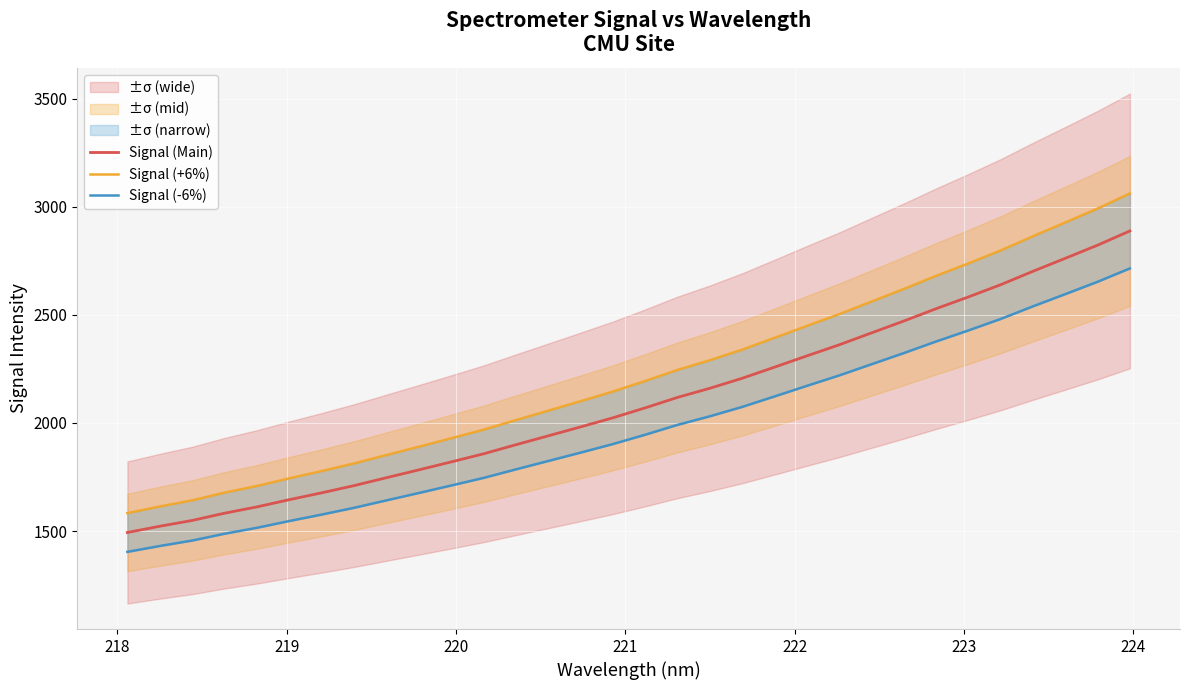

What is the highest value of the Signal (Main) series?

2888.1